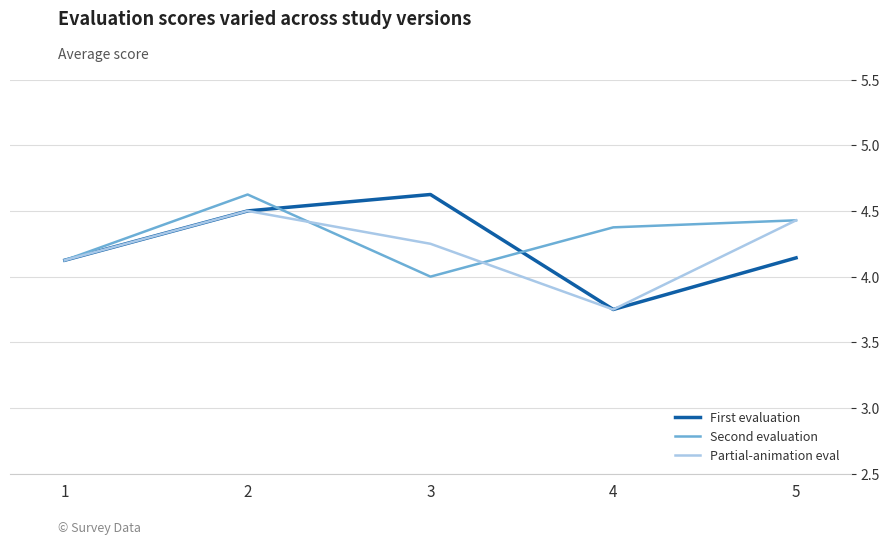

What value does the Second evaluation series have at 5?

4.4